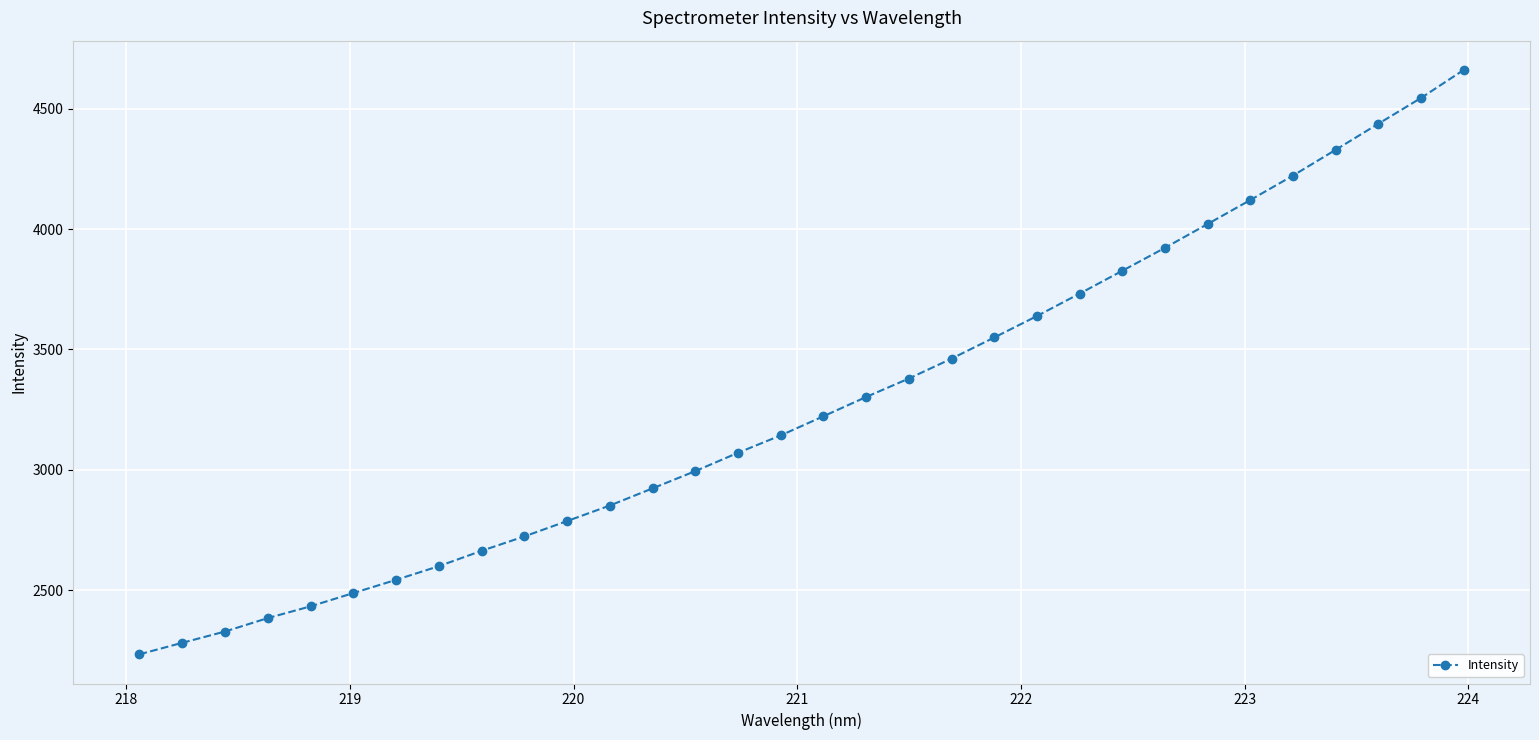

What is the value of the 2nd point from the left?

2281.4